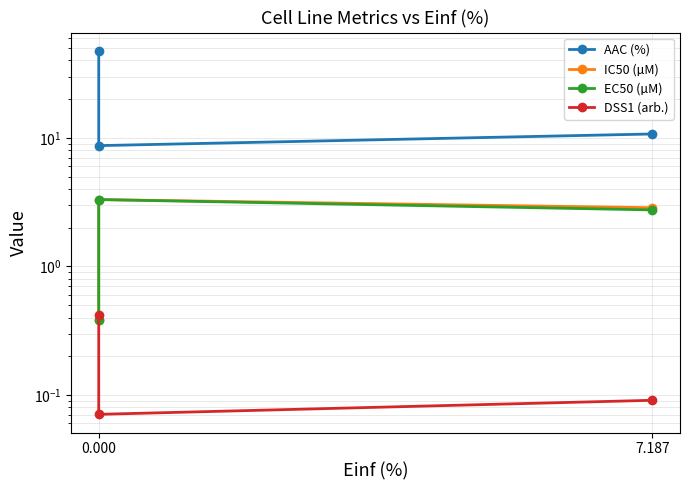

What are all the series names shown in the legend?

AAC (%), IC50 (µM), EC50 (µM), DSS1 (arb.)